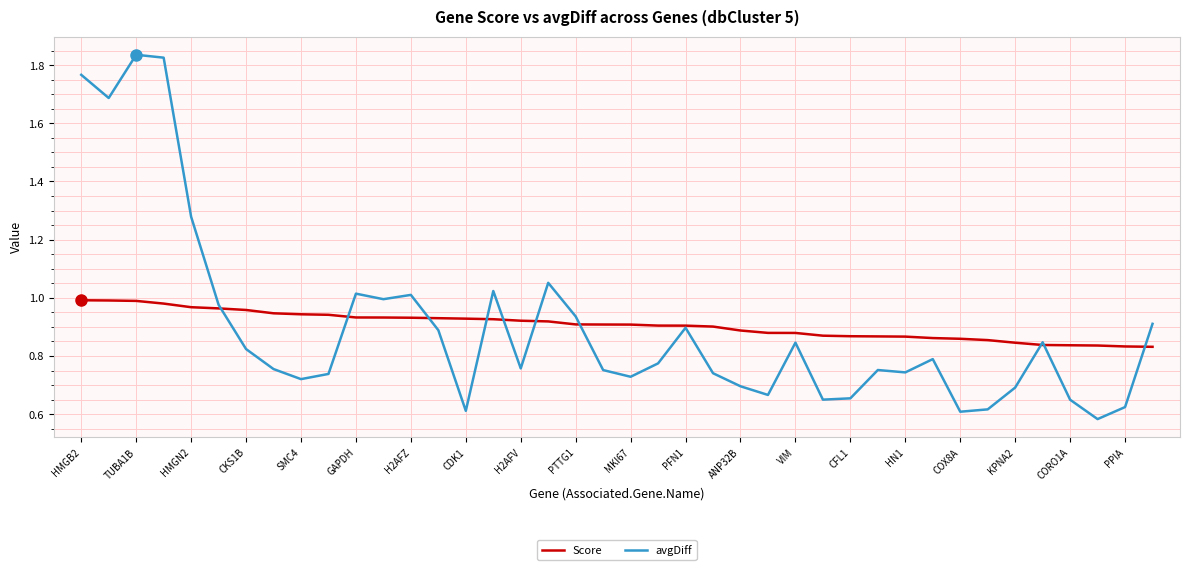

Does the chart have visible grid lines?

Yes